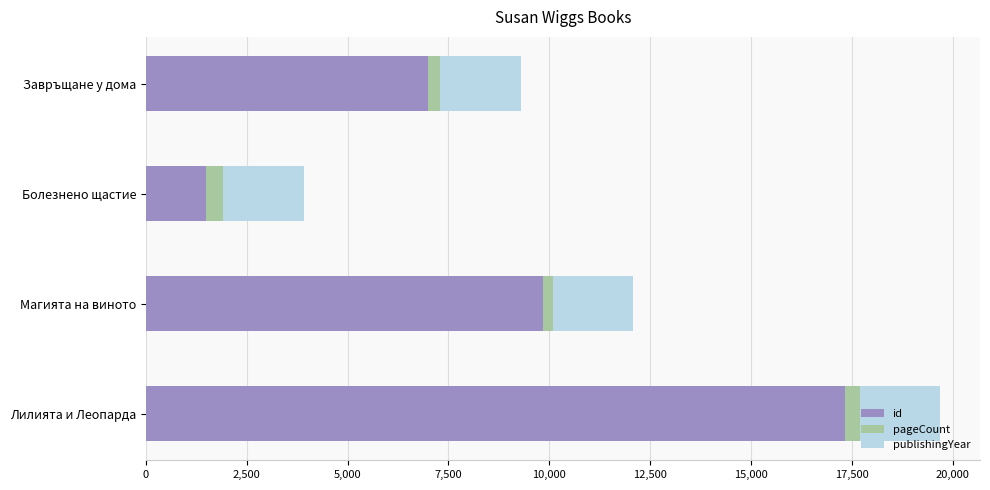

Which series has the widest spread of values?

id